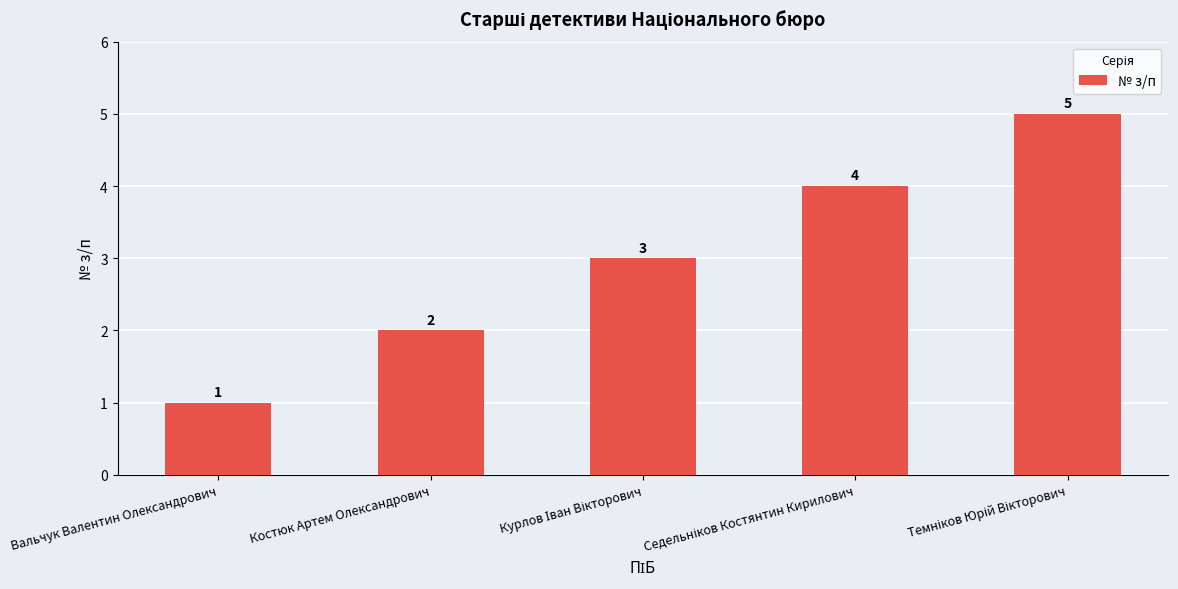

What is the maximum value shown in the chart?

5